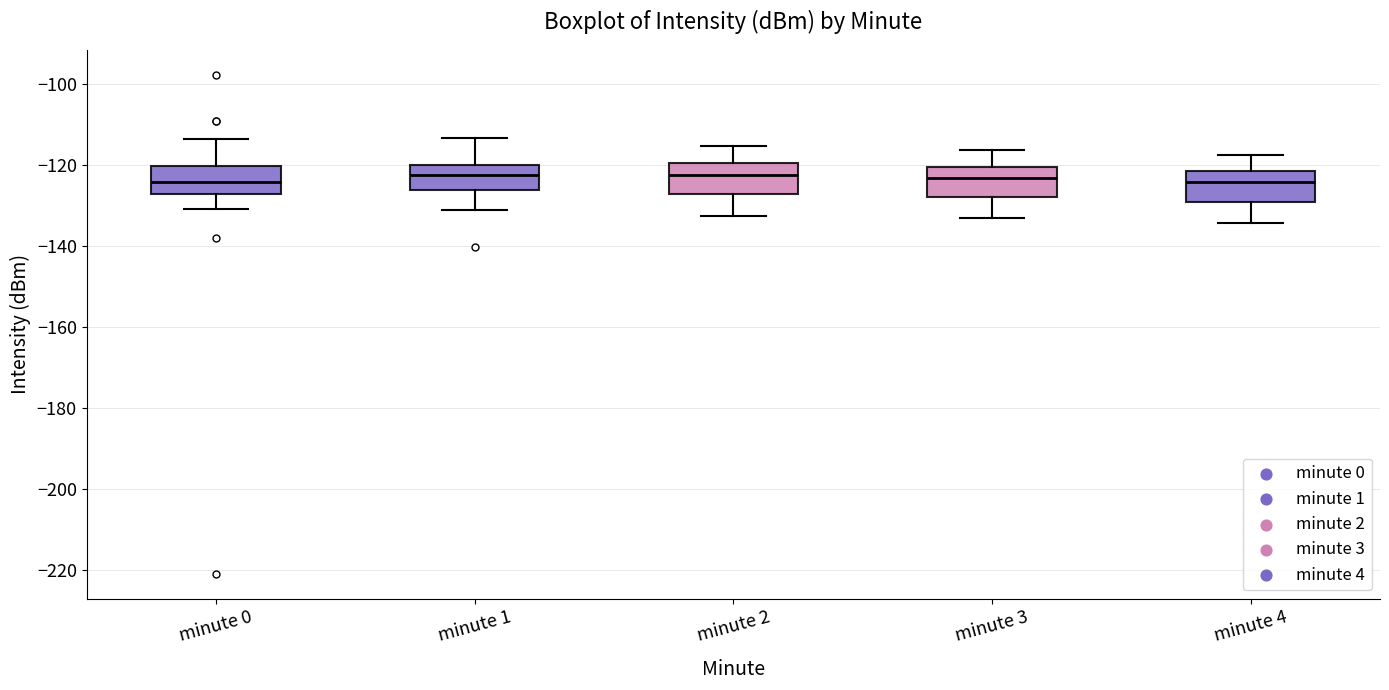

Where is the lower edge of the box for minute 2 on the y-axis? The values are not printed on the chart, so give them approximately, as read against the axis.

-128